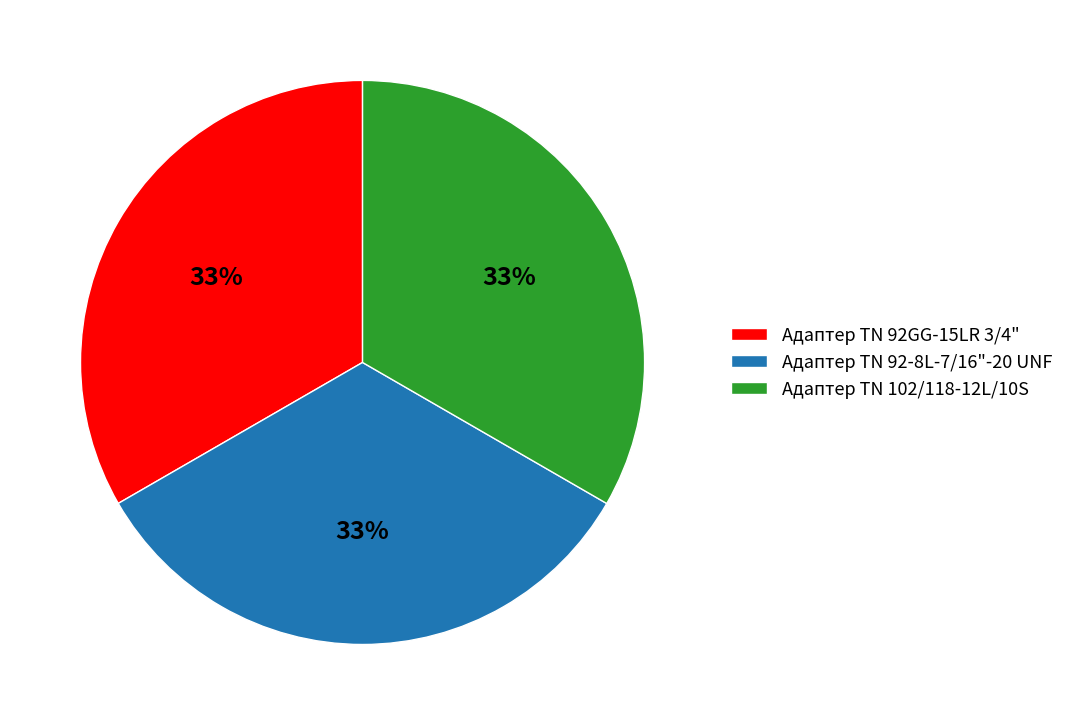

To the nearest percent, what percentage of the pie is Адаптер TN 92GG-15LR 3/4"?

33%